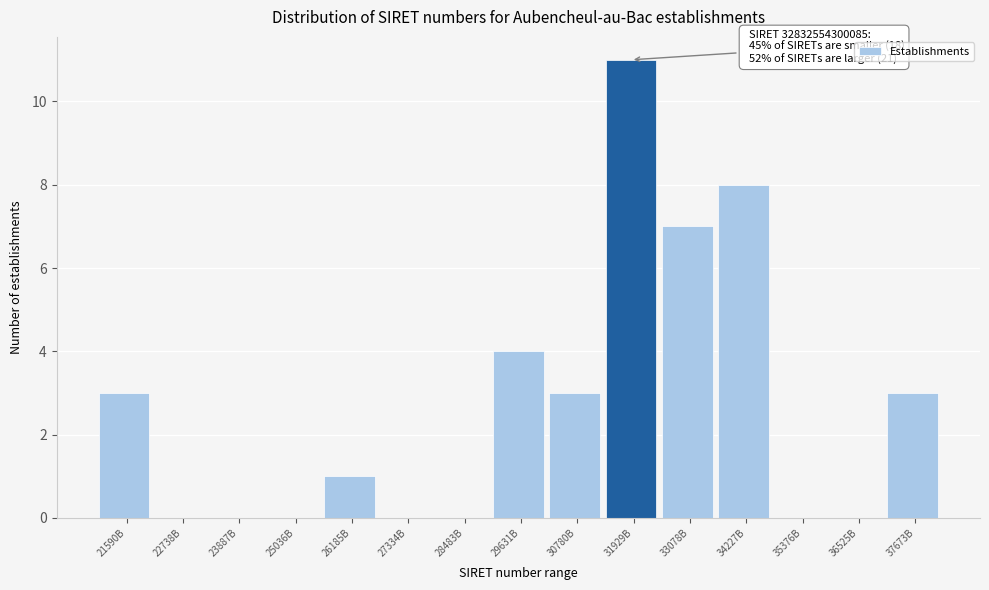

Reading right to left, extract all data points from this chart.

37673B=3	36525B=0	35376B=0	34227B=8	33078B=7	31929B=11	30780B=3	29631B=4	28483B=0	27334B=0	26185B=1	25036B=0	23887B=0	22738B=0	21590B=3